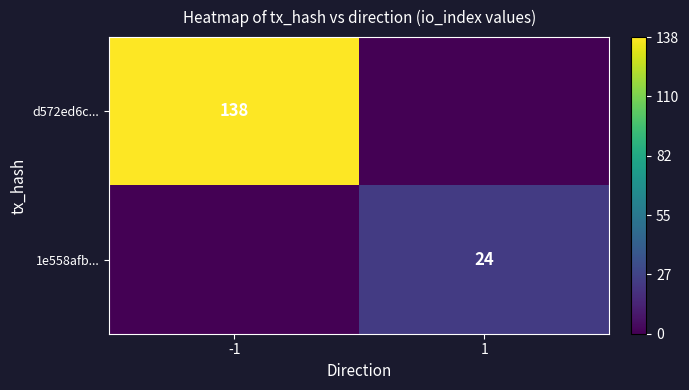

The value of 1e558afb... at 1 is 24. True or false?

True